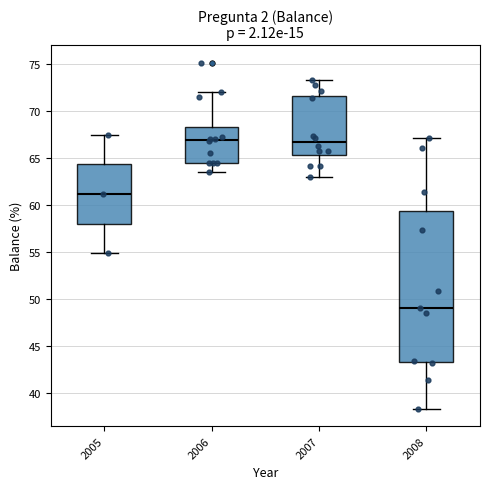

Where is the upper edge of the box at x = 2006 on the y-axis? The values are not printed on the chart, so give them approximately, as read against the axis.

68.5